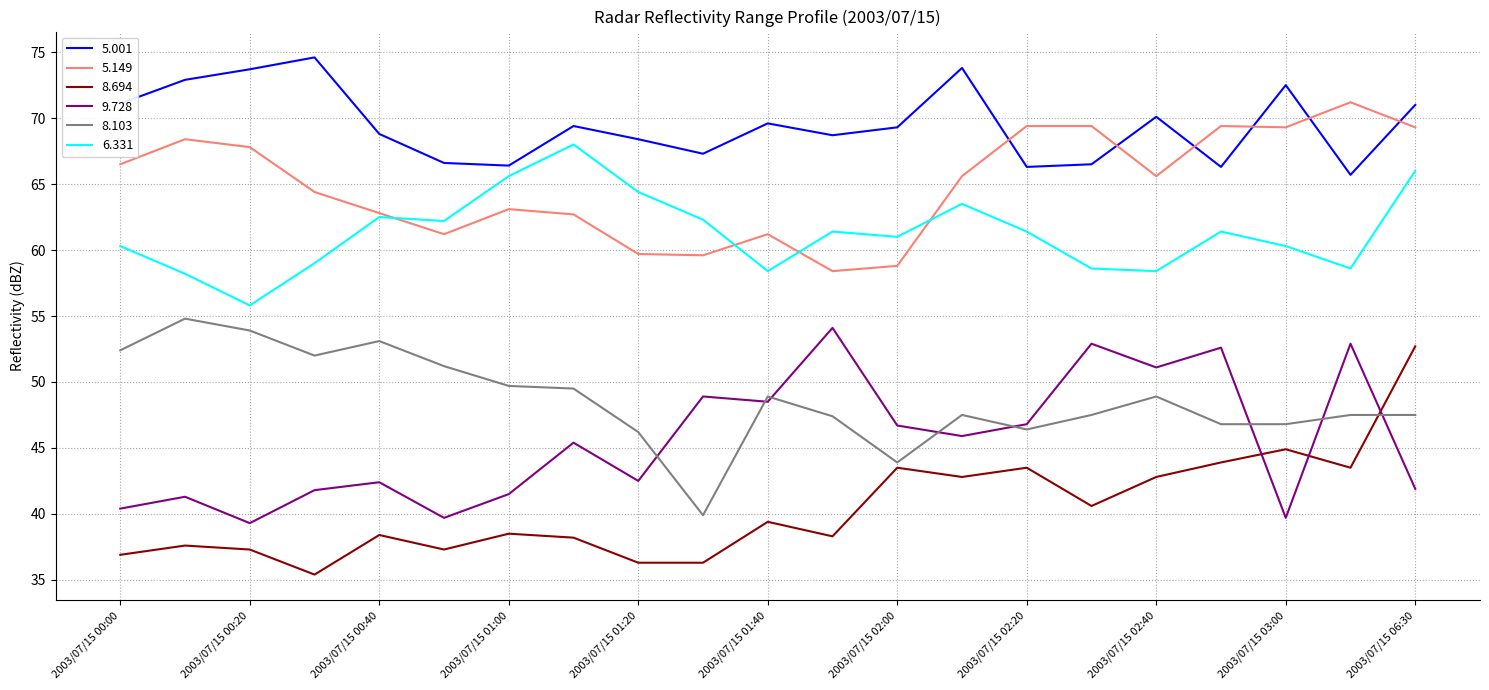

Which series has the largest total across all categories?

5.001